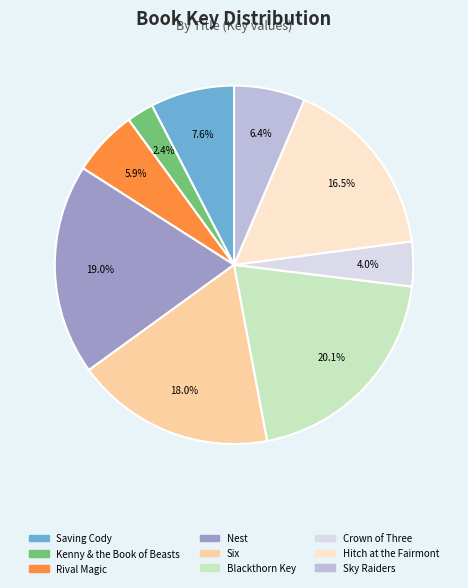

To the nearest percent, what percentage of the pie is Nest?

19%